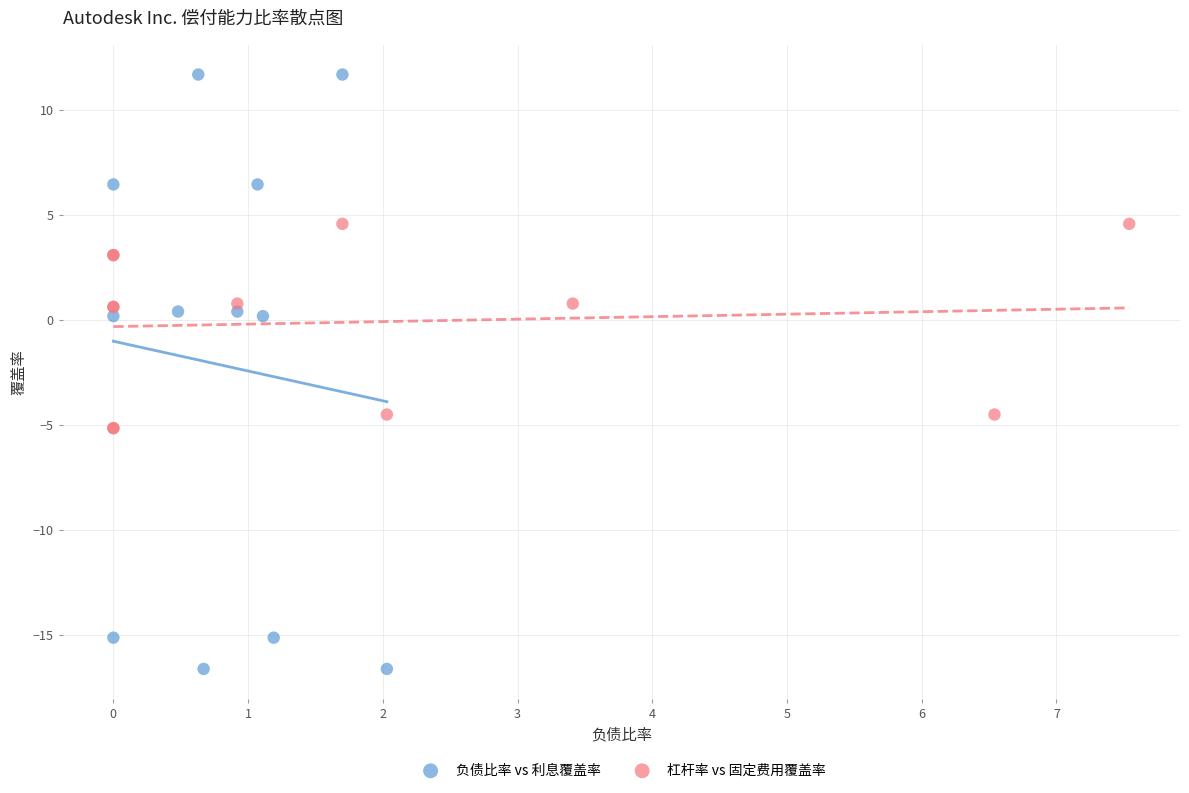

Which series has the largest Y range (max minus min)?

负债比率 vs 利息覆盖率